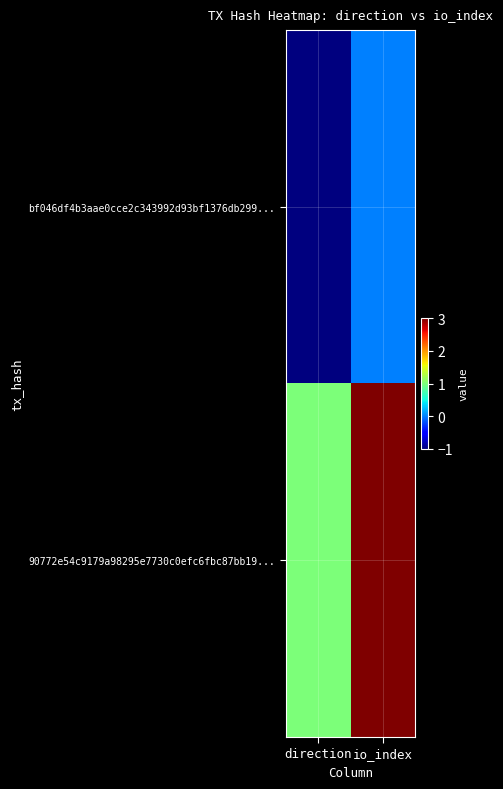

Reading left to right, what are all the values shown in this chart?

bf046df4b3aae0cce2c343992d93bf1376db299...: direction=-1	io_index=0
90772e54c9179a98295e7730c0efc6fbc87bb19...: direction=1	io_index=3